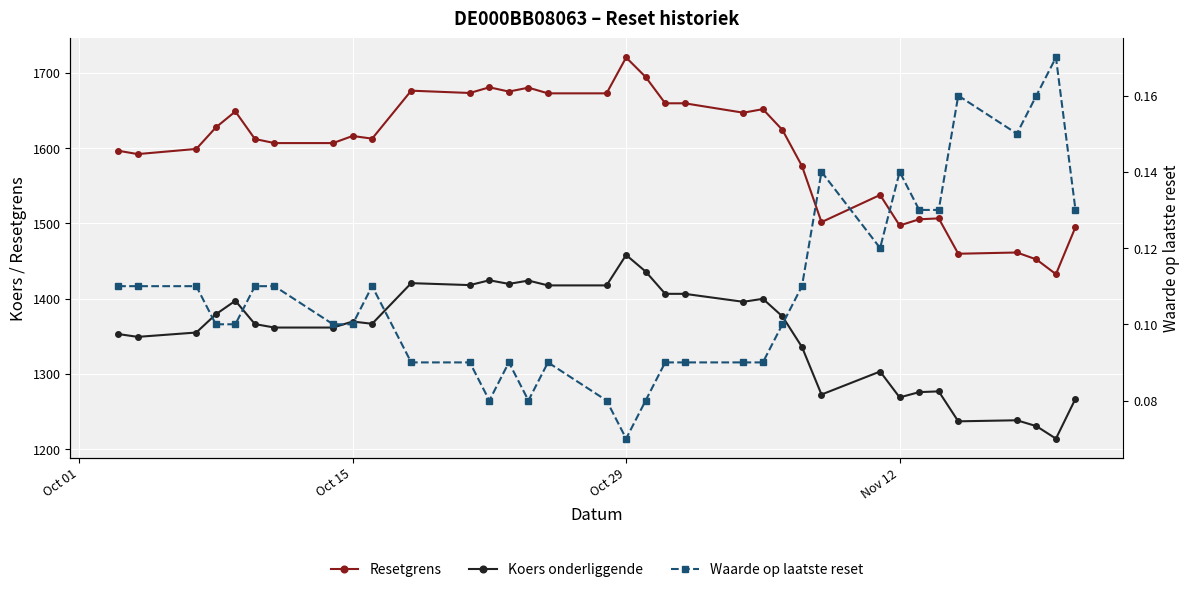

True or false: Resetgrens and Koers onderliggende cross at least once.

False